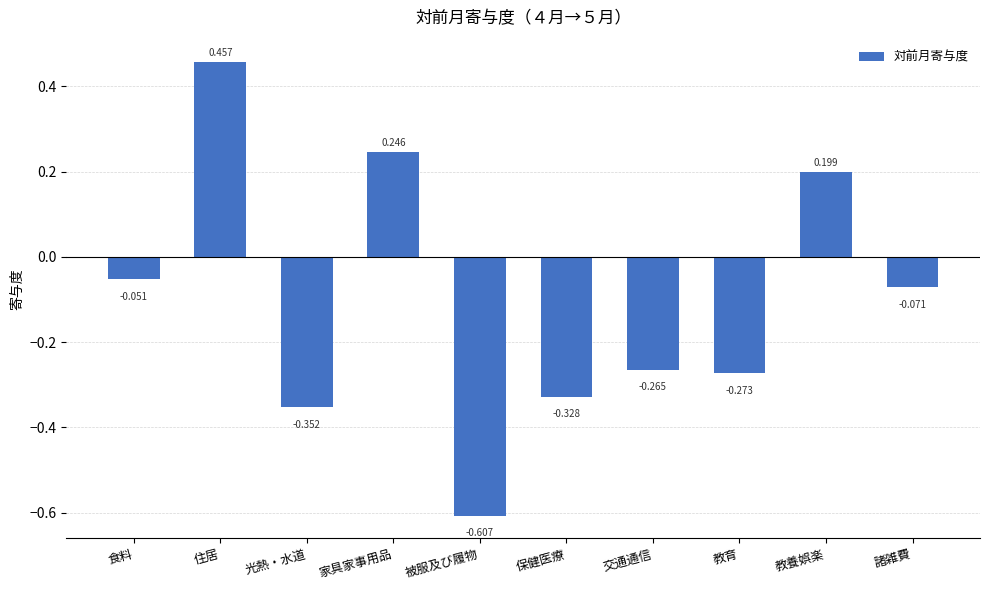

True or false: the data shows -0.2 at 被服及び履物.

False